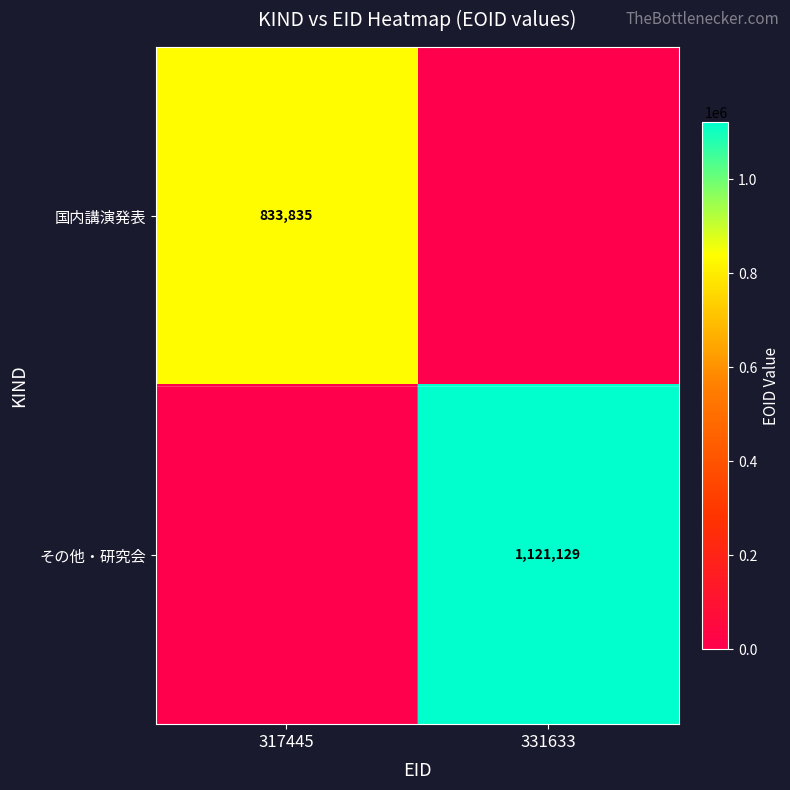

Which series has the largest range (max minus min)?

その他・研究会